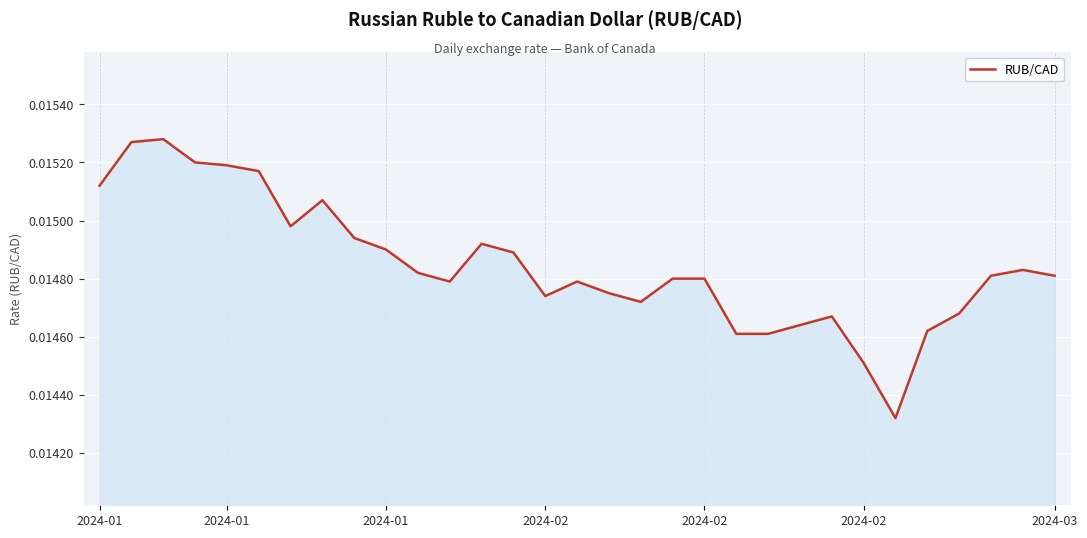

What is the sum of all values?

0.5